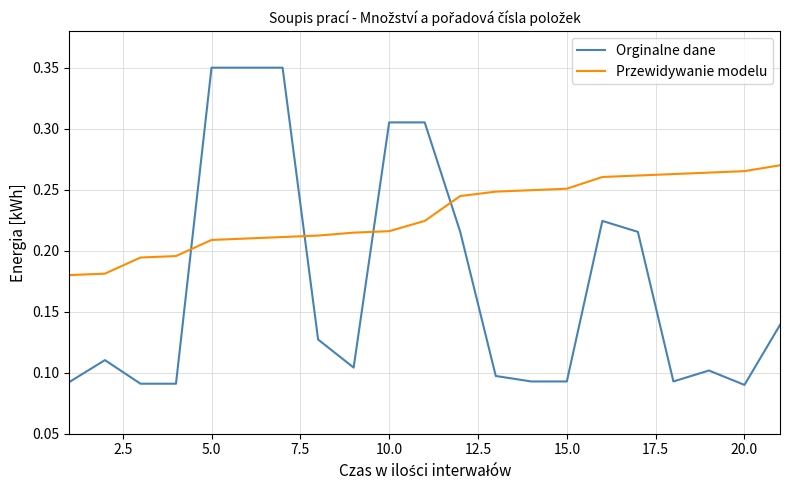

True or false: Przewidywanie modelu and Orginalne dane cross at least once.

True